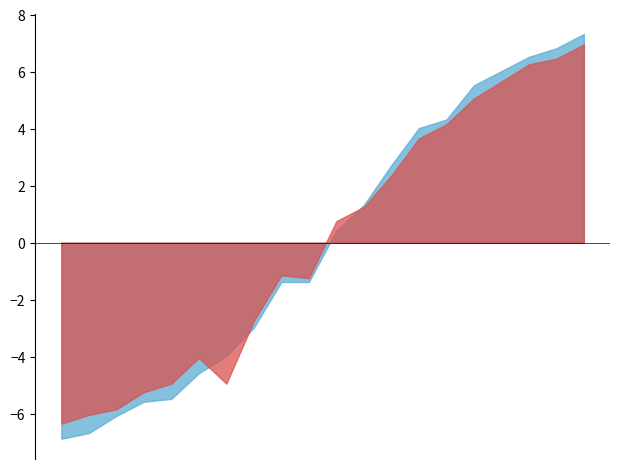

What is the minimum value shown in the chart?

-6.9